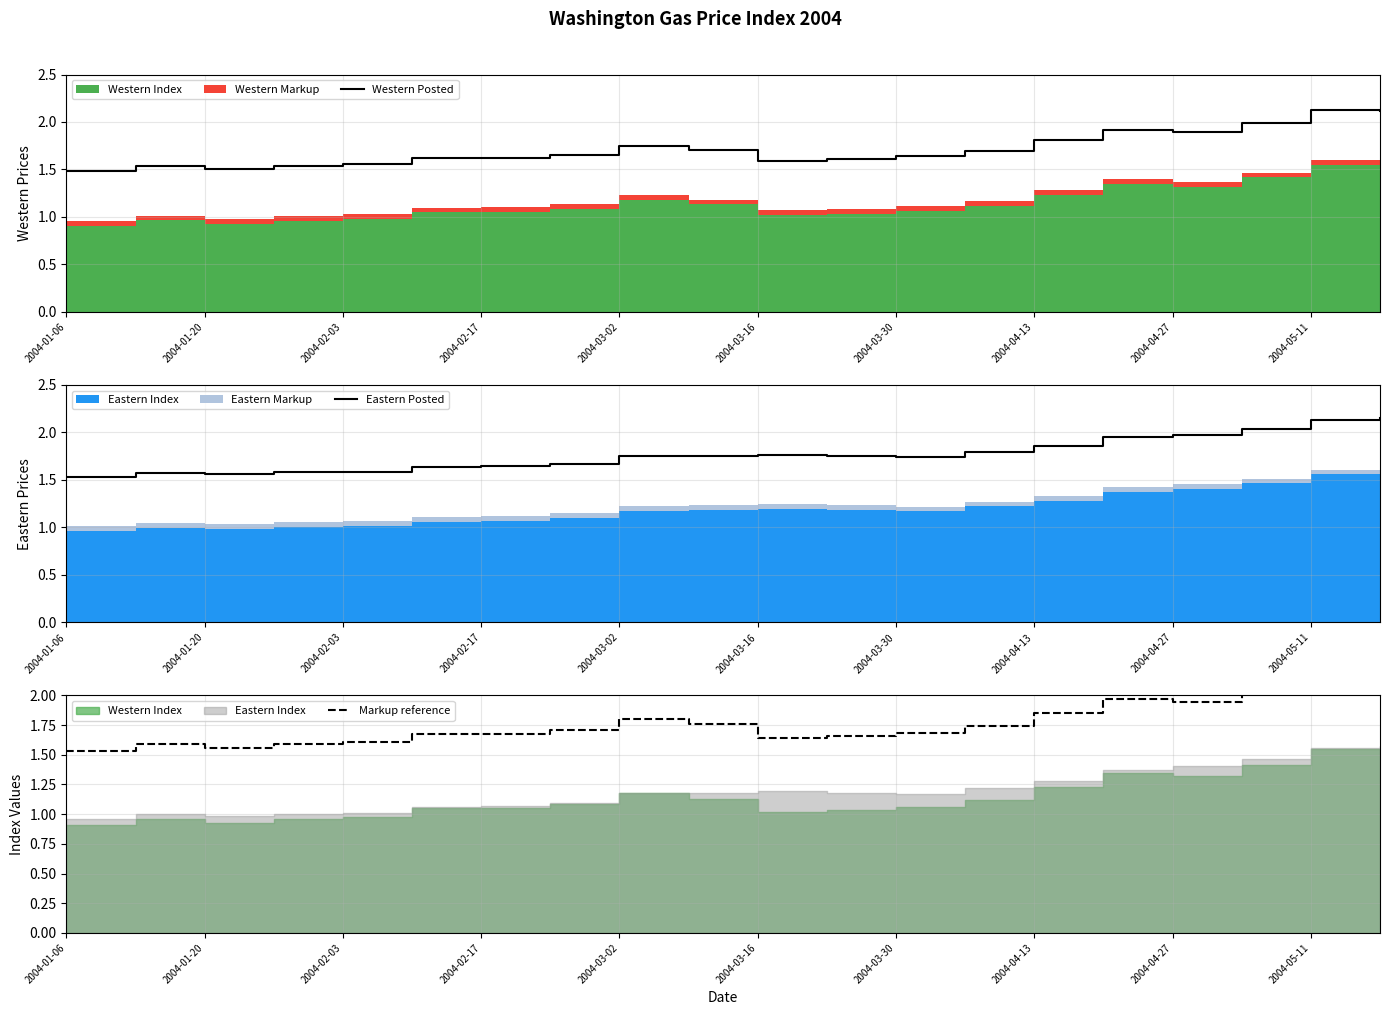

True or false: Eastern Posted has more than 0 points higher than both neighbors.

True